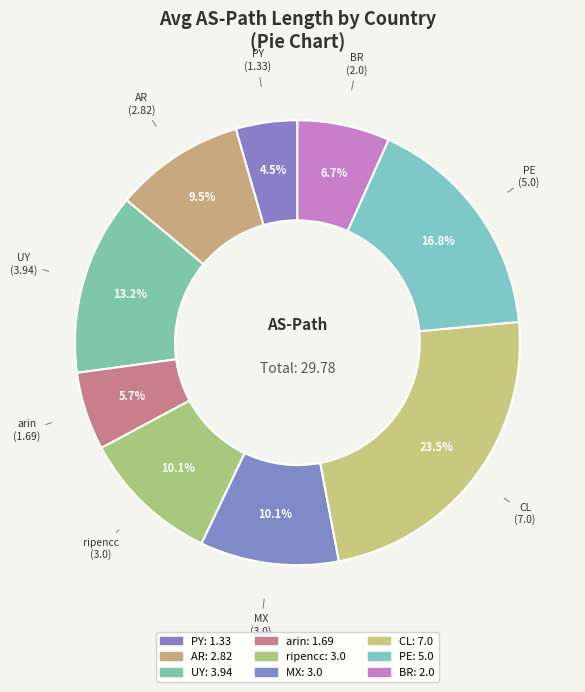

Which slice is the smallest?

PY